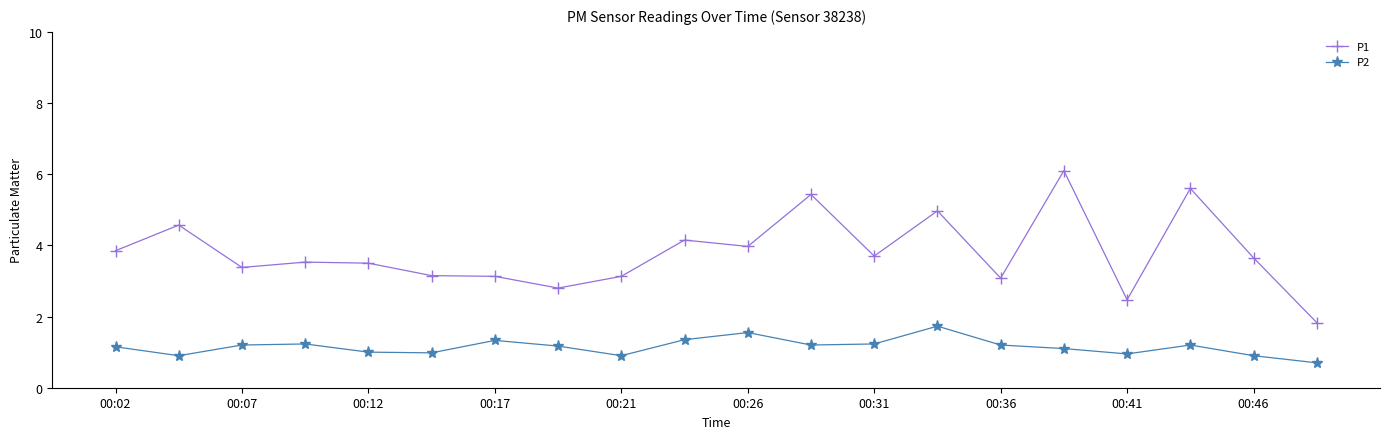

What is the maximum value for P2?

1.7